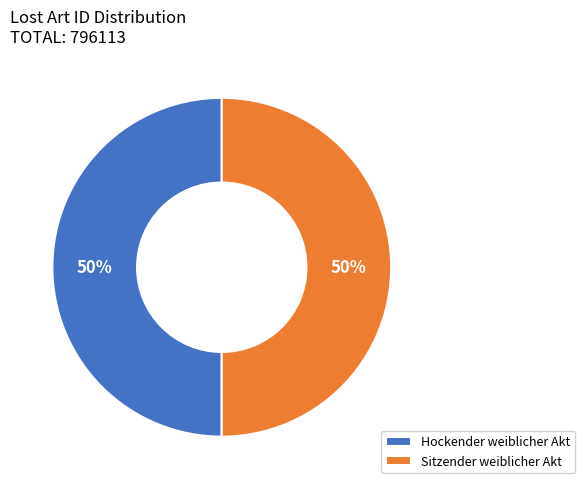

To the nearest percent, what portion does Sitzender weiblicher Akt represent?

50%